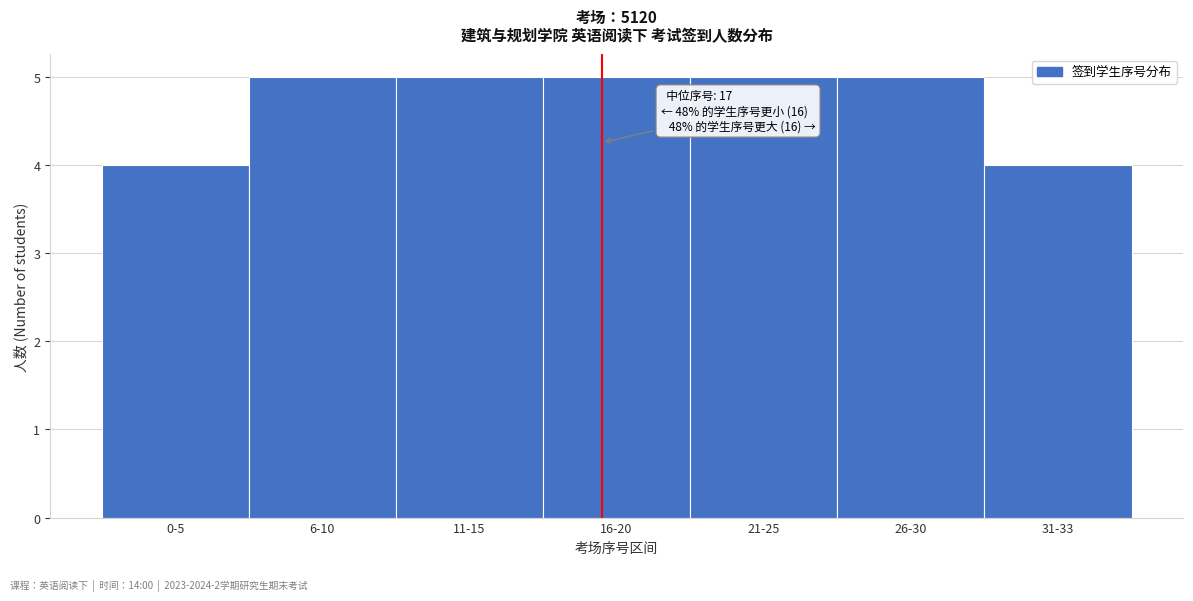

Reading left to right, what are all the values shown in this chart?

0-5=4	6-10=5	11-15=5	16-20=5	21-25=5	26-30=5	31-33=4